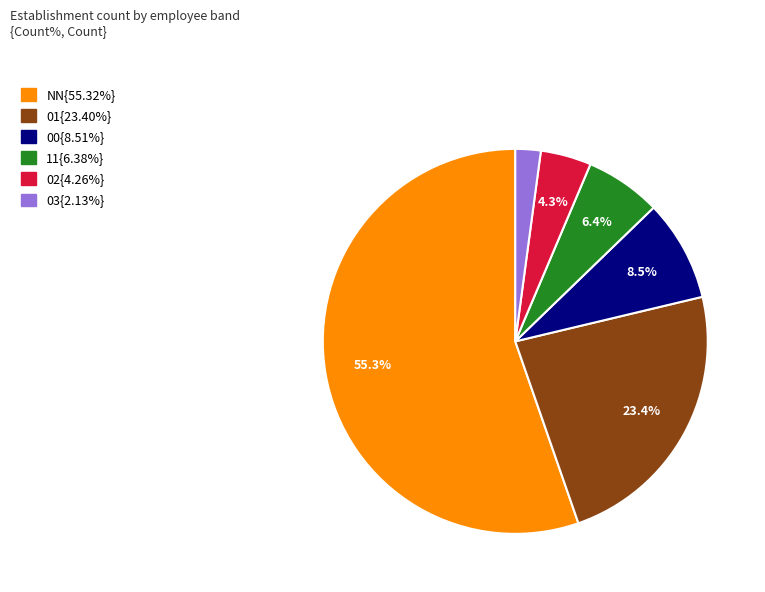

Is there a majority slice in this chart?

Yes